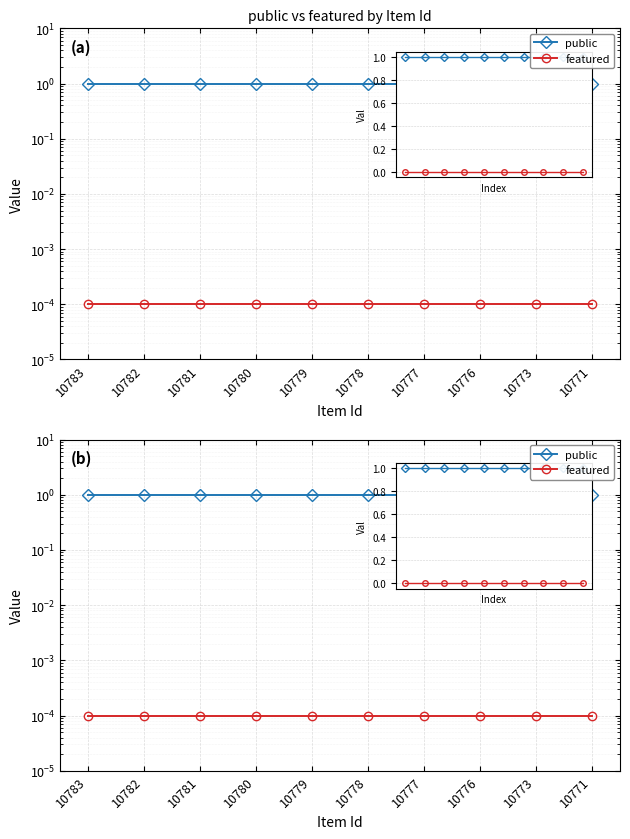

Reading left to right, list all the values displayed in this chart.

public: 1.0	1.0	1.0	1.0	1.0	1.0	1.0	1.0	1.0	1.0
featured: 0.0	0.0	0.0	0.0	0.0	0.0	0.0	0.0	0.0	0.0